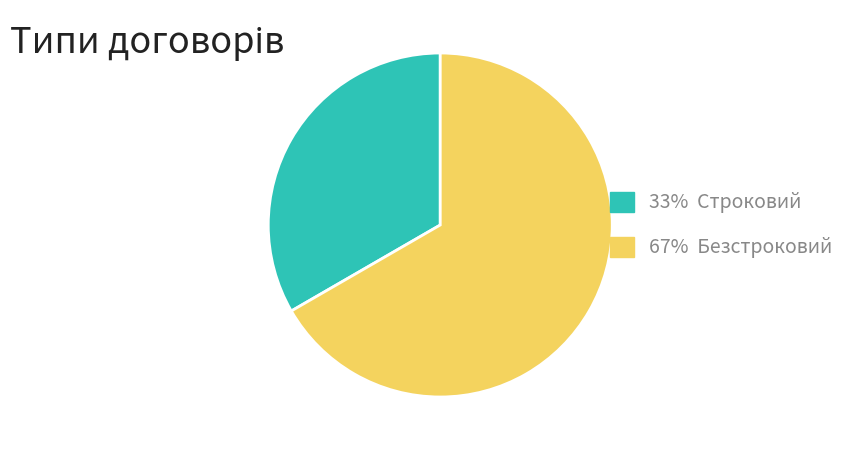

Is there any slice that represents more than half of the pie?

Yes